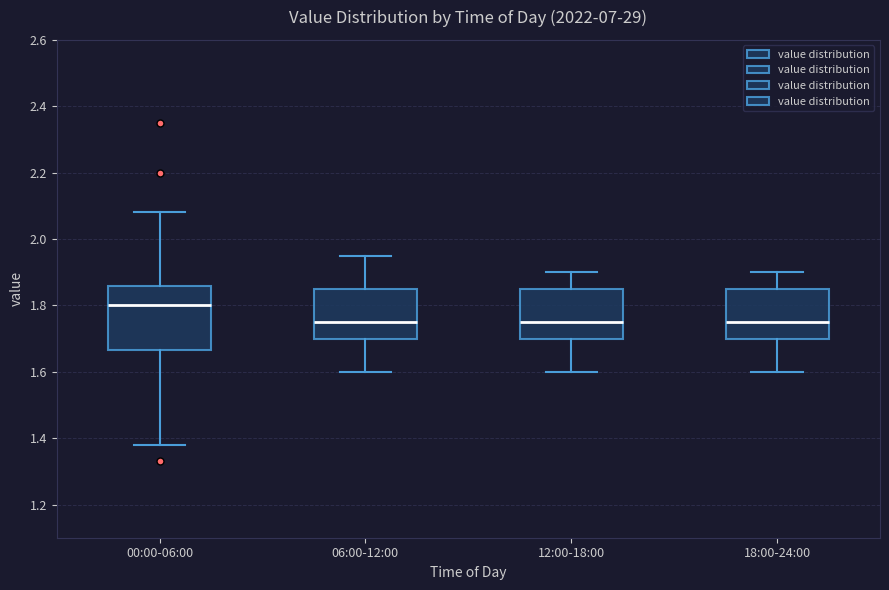

Where does the lower whisker of the box for 12:00-18:00 end on the y-axis? The values are not printed on the chart, so give them approximately, as read against the axis.

1.60